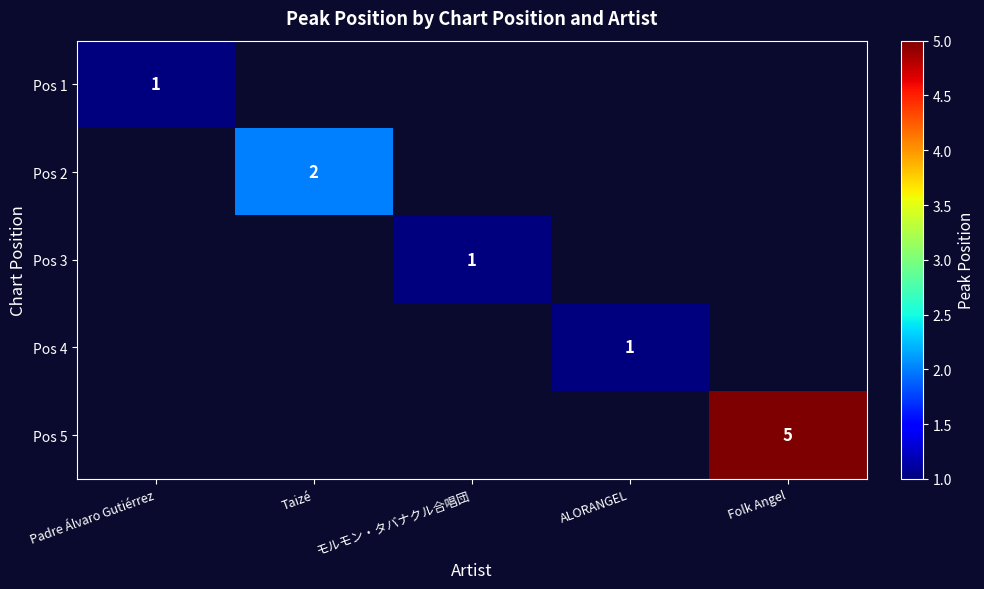

True or false: Pos 2 has a value of 3 at Taizé.

False